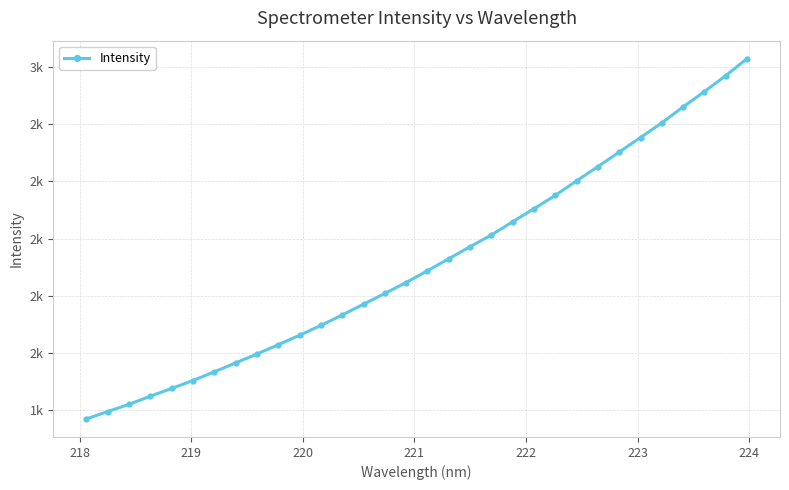

Is this an area chart (filled region under the line)?

No